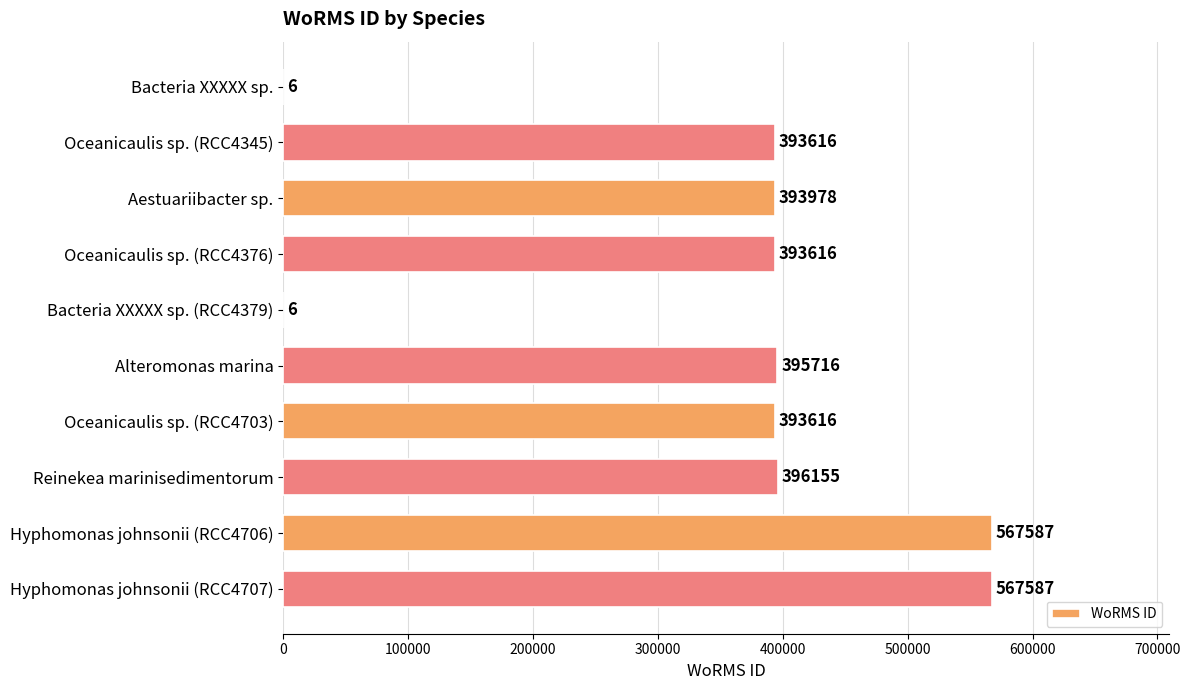

Are the bars horizontal?

Yes